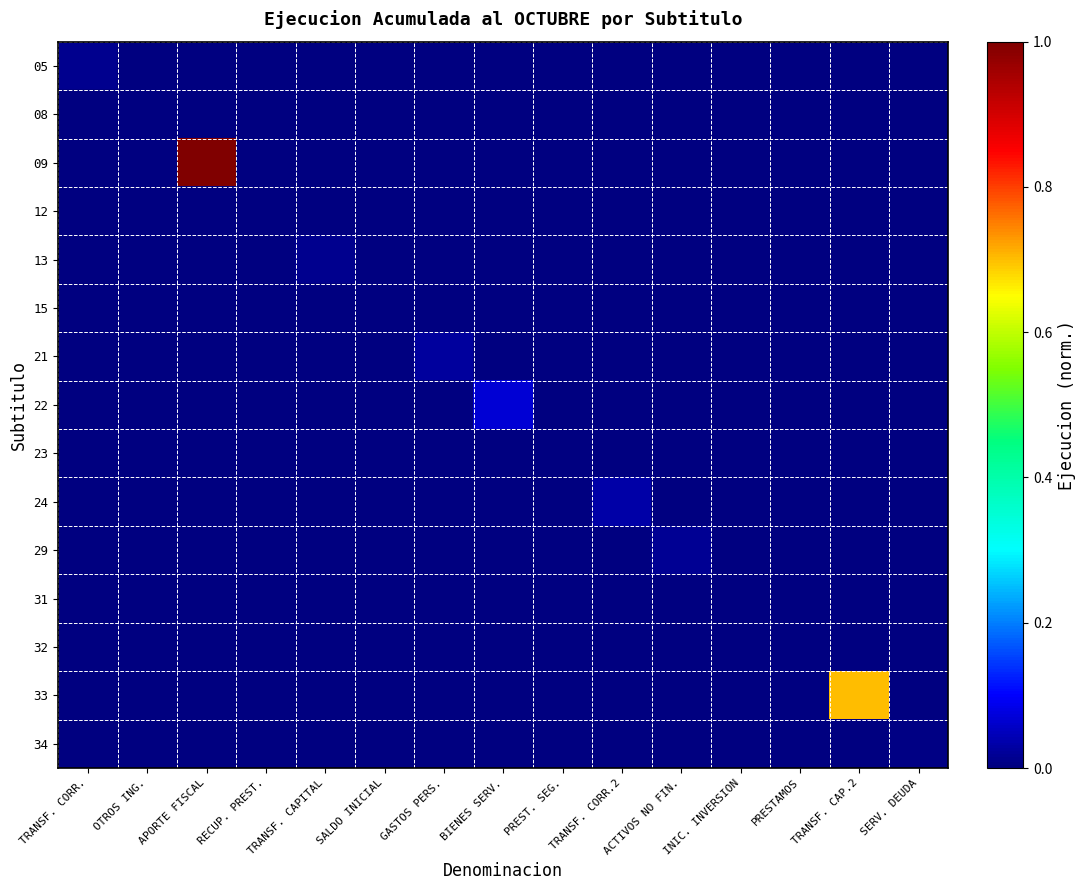

At which category is the sum across all series the highest?

APORTE FISCAL